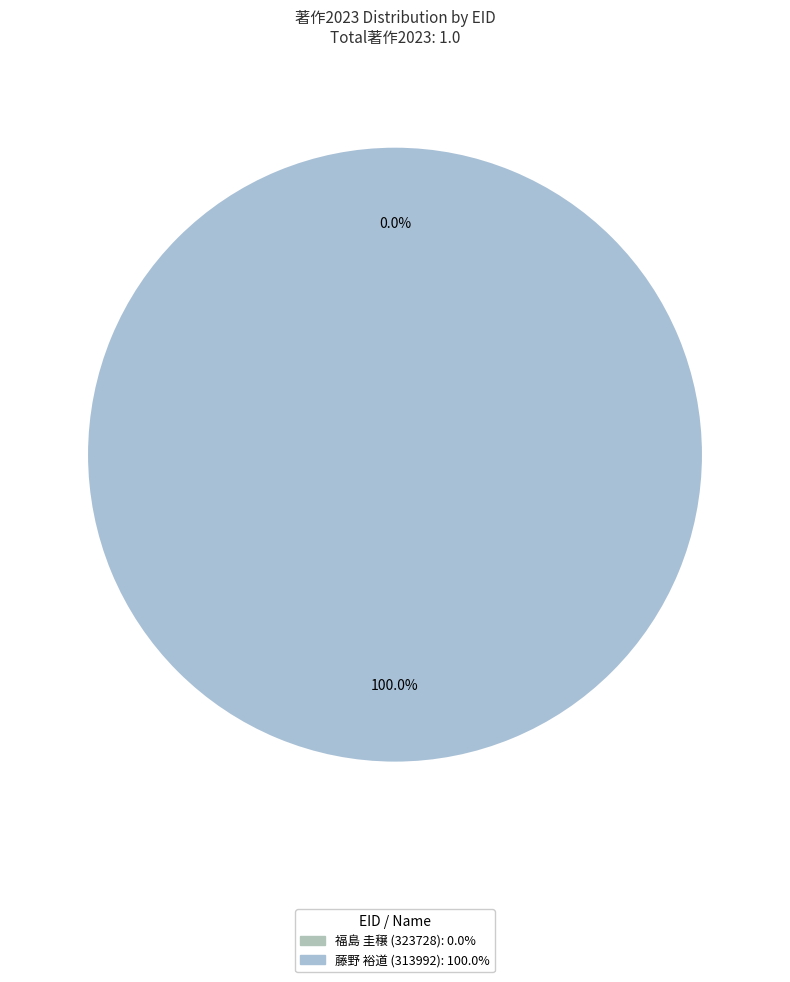

Combined, what portion of the pie is 323728 and 313992?

100.0%